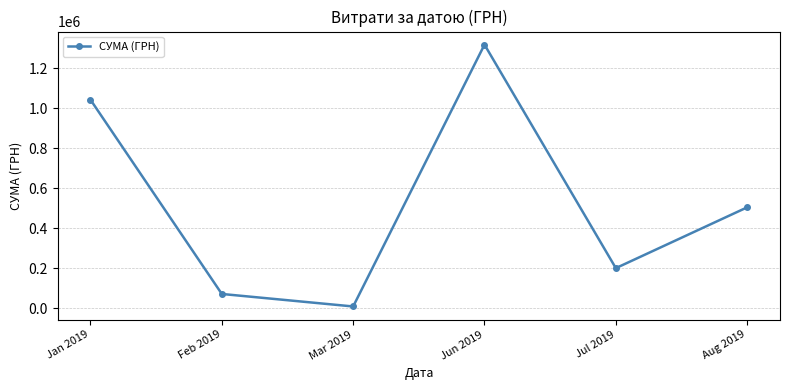

At which category does the data reach its first local peak?

Jun 2019